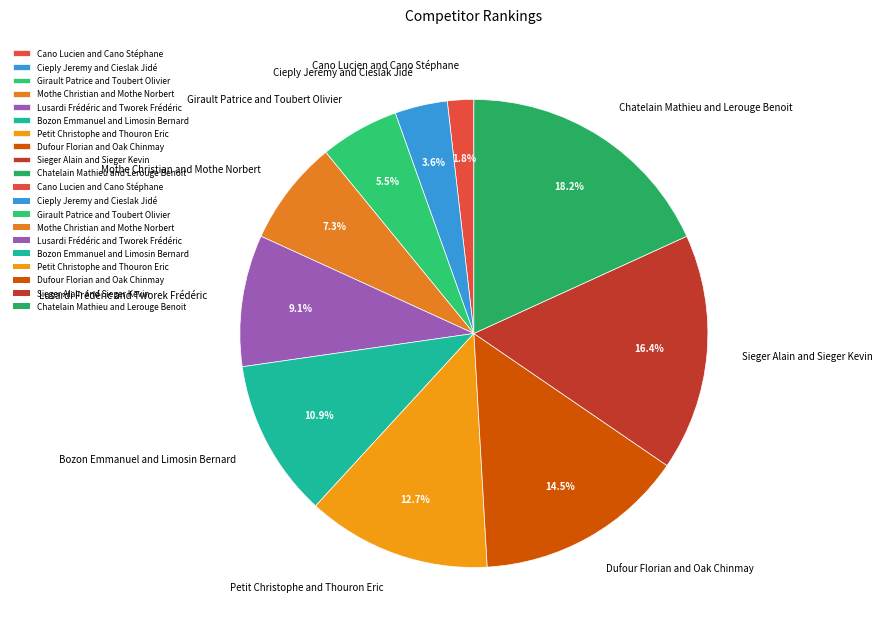

Approximately how many times larger is the value at Mothe Christian and Mothe Norbert compared to Chatelain Mathieu and Lerouge Benoit?

0.4